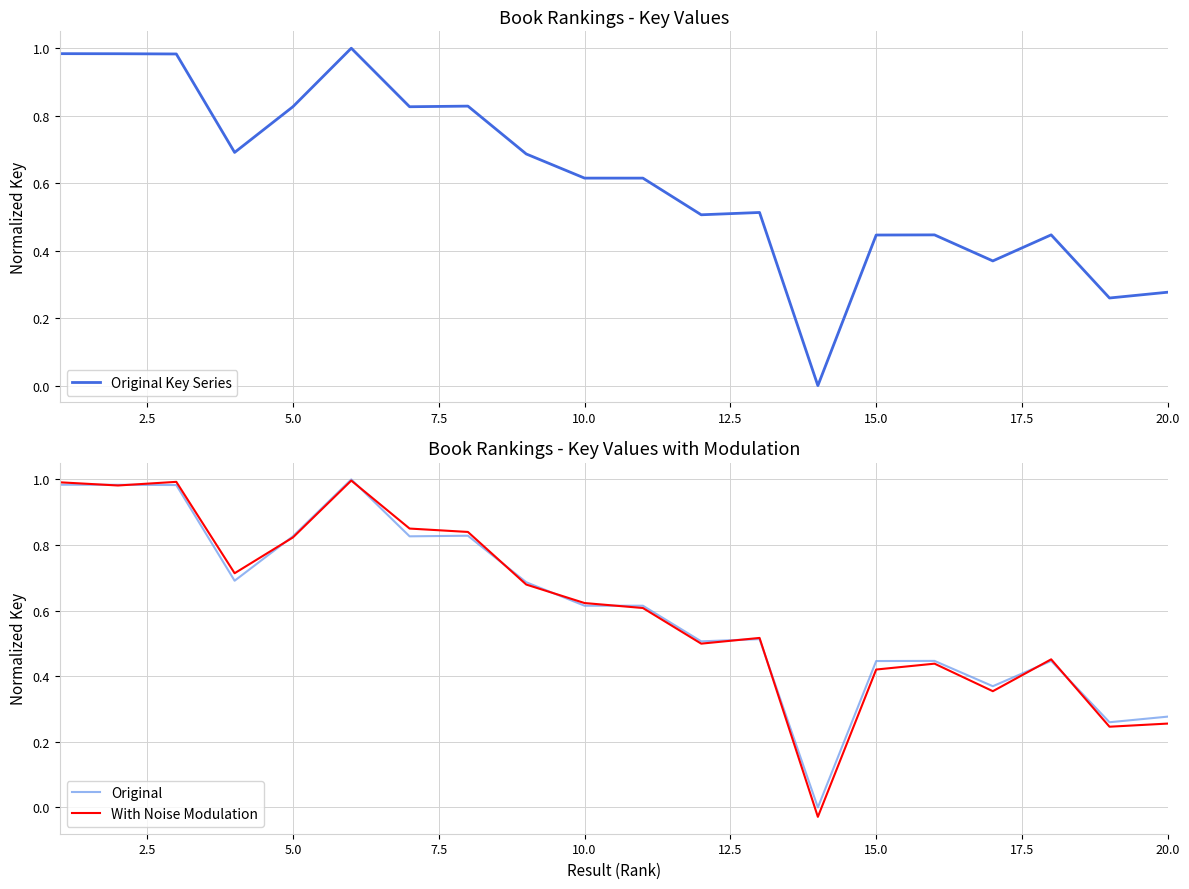

How many values in Original are above zero?

19